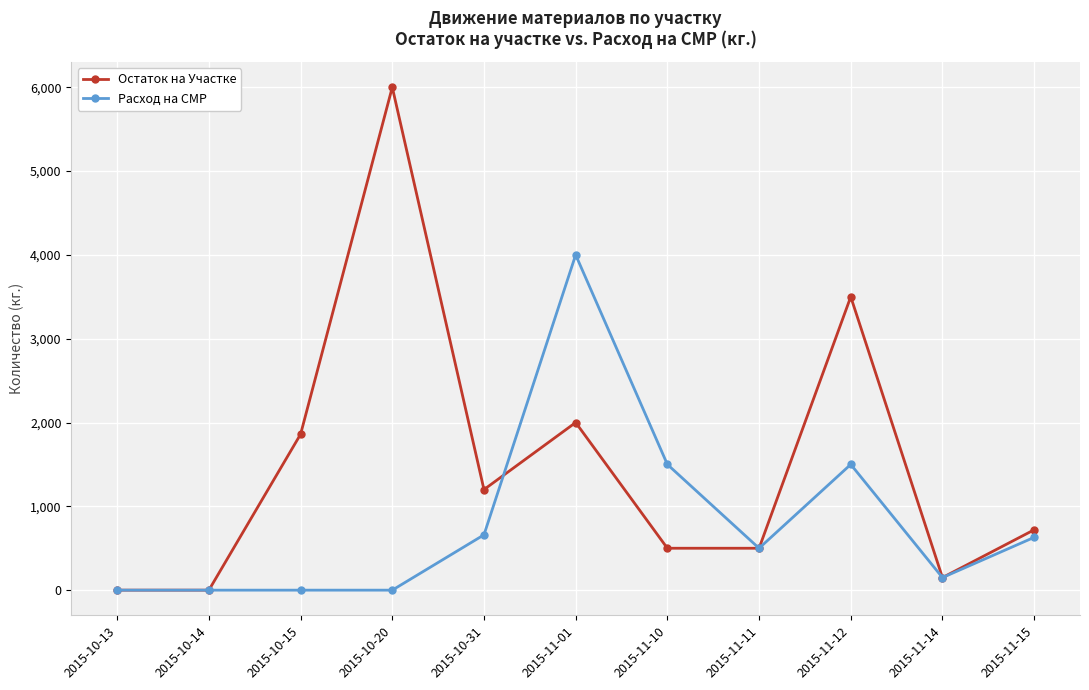

True or false: Остаток на Участке and Расход на СМР intersect in this chart.

True